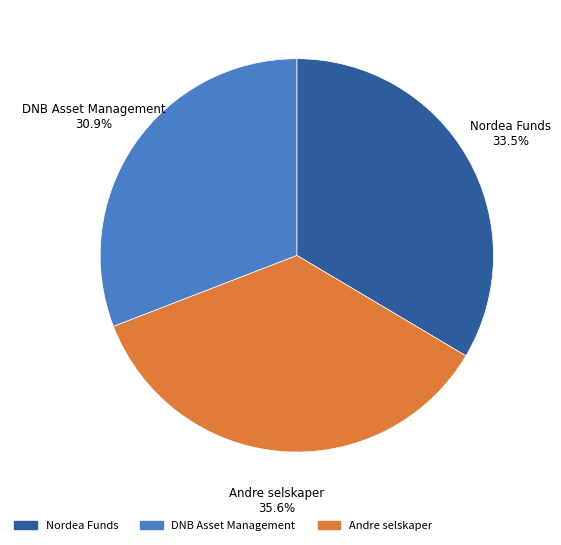

How many segments does this pie chart have?

3